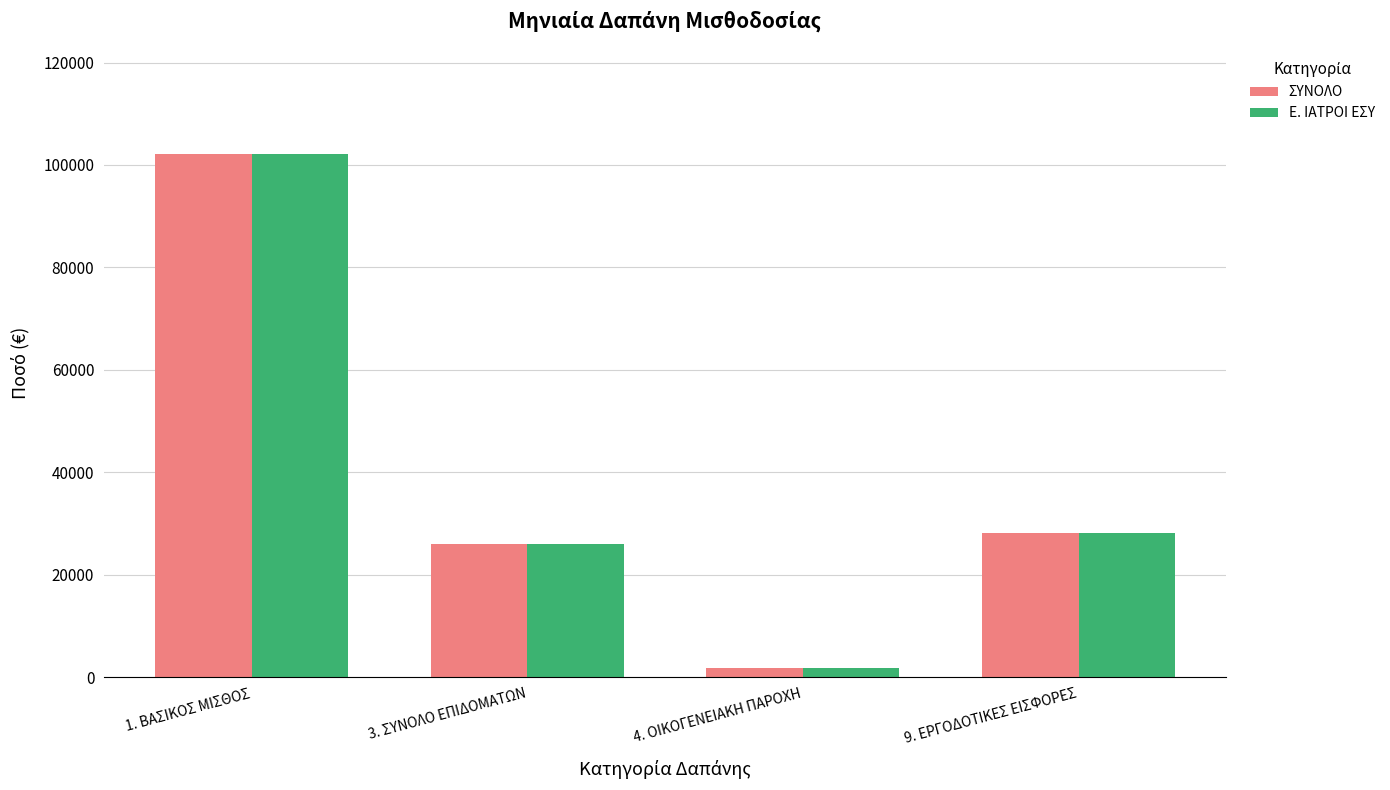

Where is Ε. ΙΑΤΡΟΙ ΕΣΥ nearest to the value 51983?

9. ΕΡΓΟΔΟΤΙΚΕΣ ΕΙΣΦΟΡΕΣ